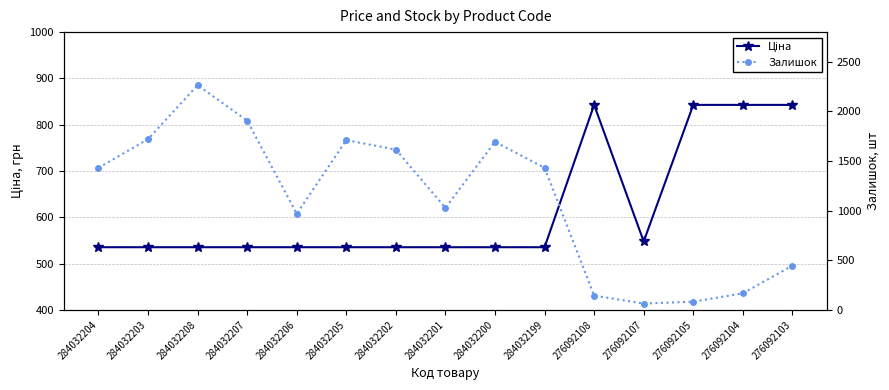

Is the value of Залишок at 284032205 greater than the value of Ціна at 276092103?

Yes